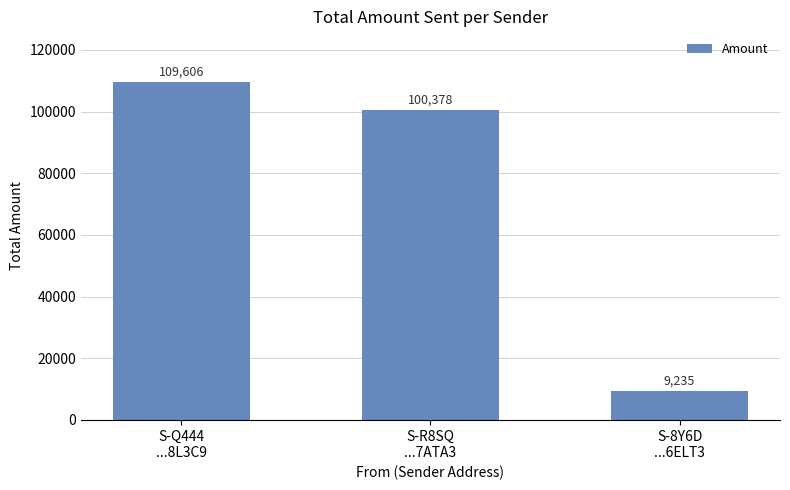

What is the value of the 3rd bar from the left?

9235